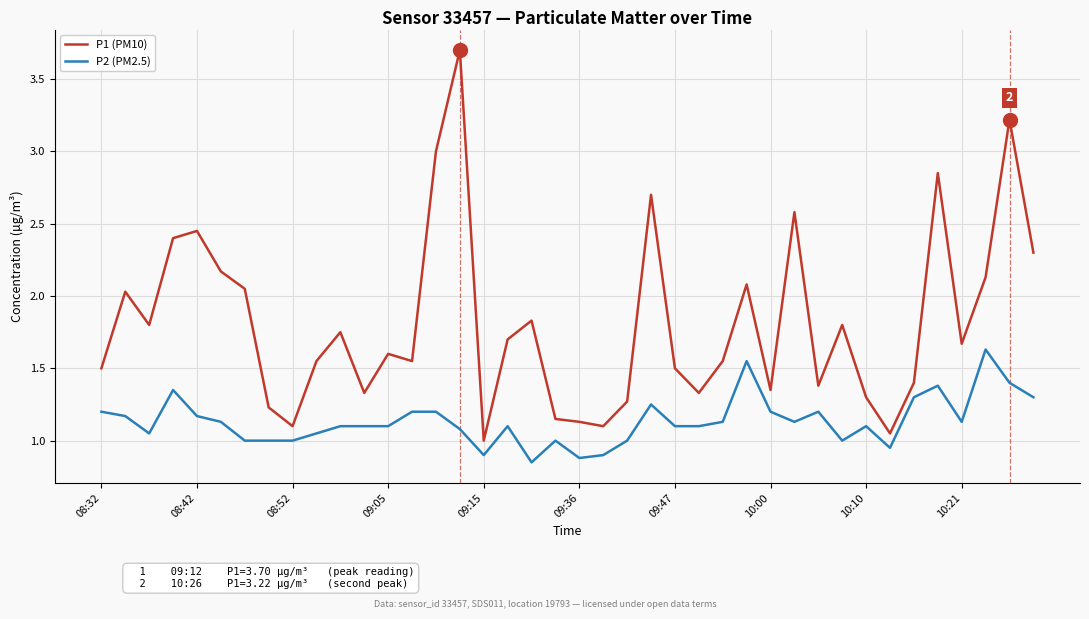

Which series has the largest total across all categories?

P1 (PM10)